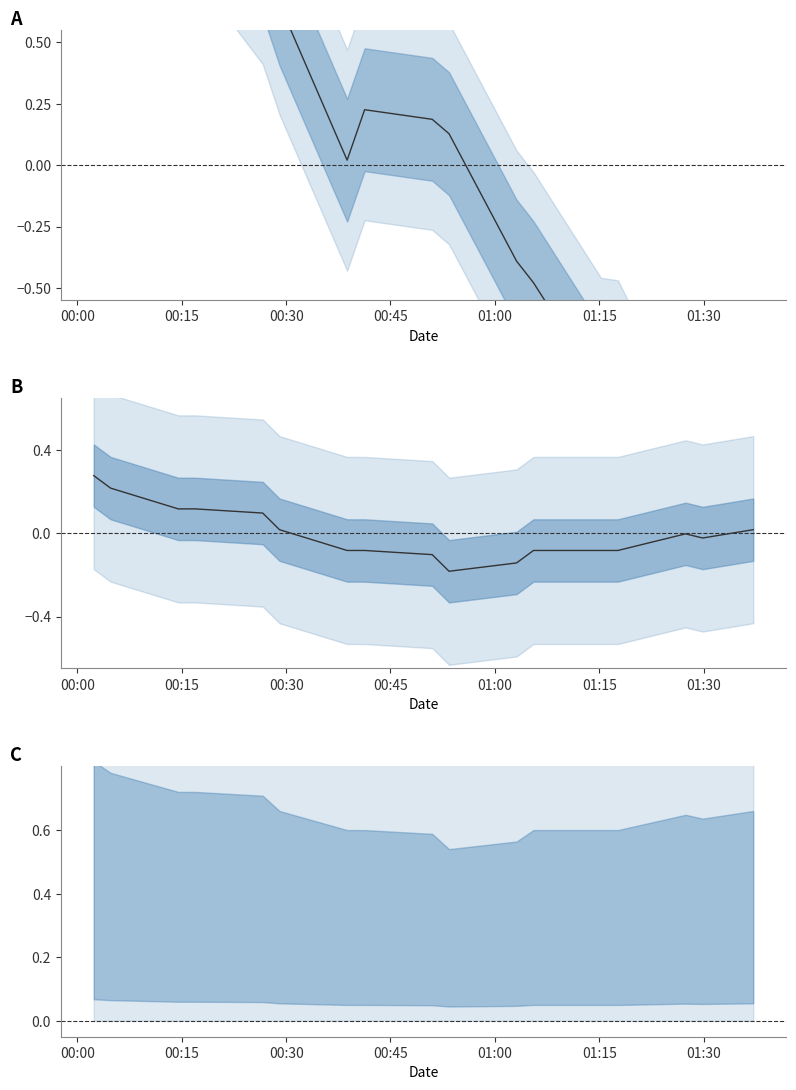

Reading left to right, extract all data points from this chart.

pressure: 1.4	1.2	1.3	1.2	0.9	0.7	0.0	0.2	0.2	0.1	-0.4	-0.5	-0.9	-0.9	-1.5	-1.4	-1.7
temperature deviation: 0.3	0.2	0.1	0.1	0.1	0.0	-0.1	-0.1	-0.1	-0.2	-0.1	-0.1	-0.1	-0.1	-0.0	-0.0	0.0
temperature: 1.4	1.3	1.2	1.2	1.2	1.1	1.0	1.0	1.0	0.9	0.9	1.0	1.0	1.0	1.1	1.1	1.1